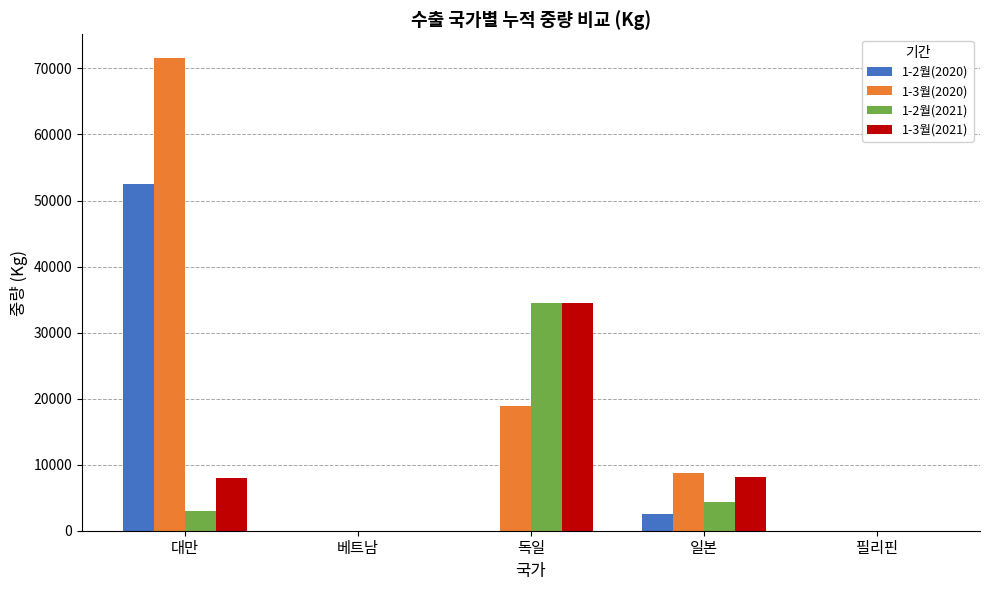

Is the value of 1-3월(2021) at 대만 greater than the value of 1-3월(2020) at 독일?

No